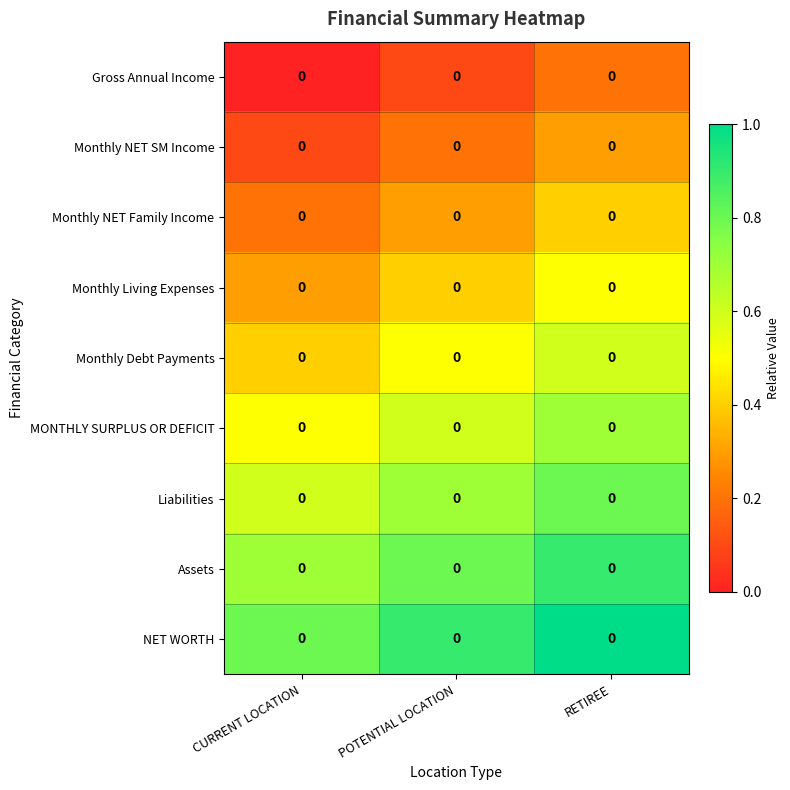

The Assets series shows 1.2 at POTENTIAL LOCATION. True or false?

False